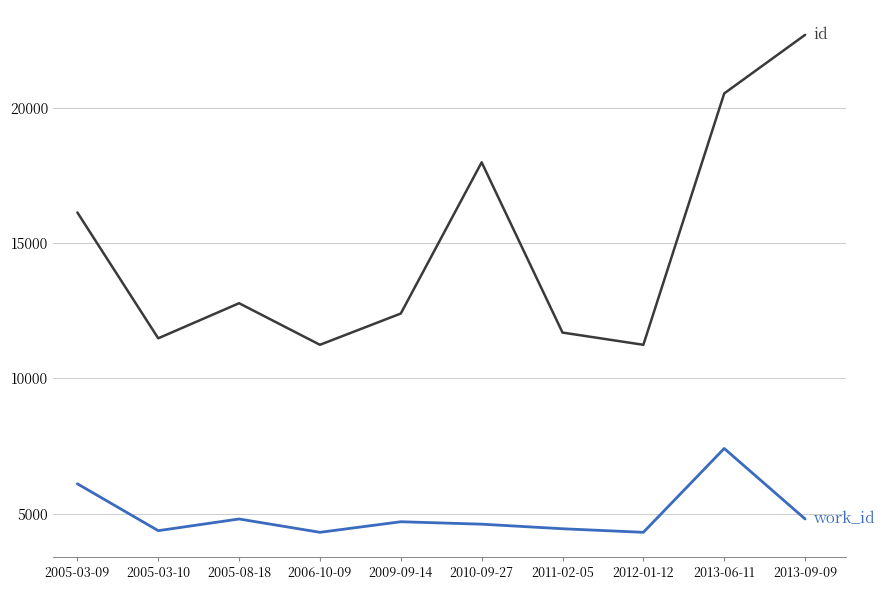

What is the spread (max minus min) of values at 2011-02-05?

7253